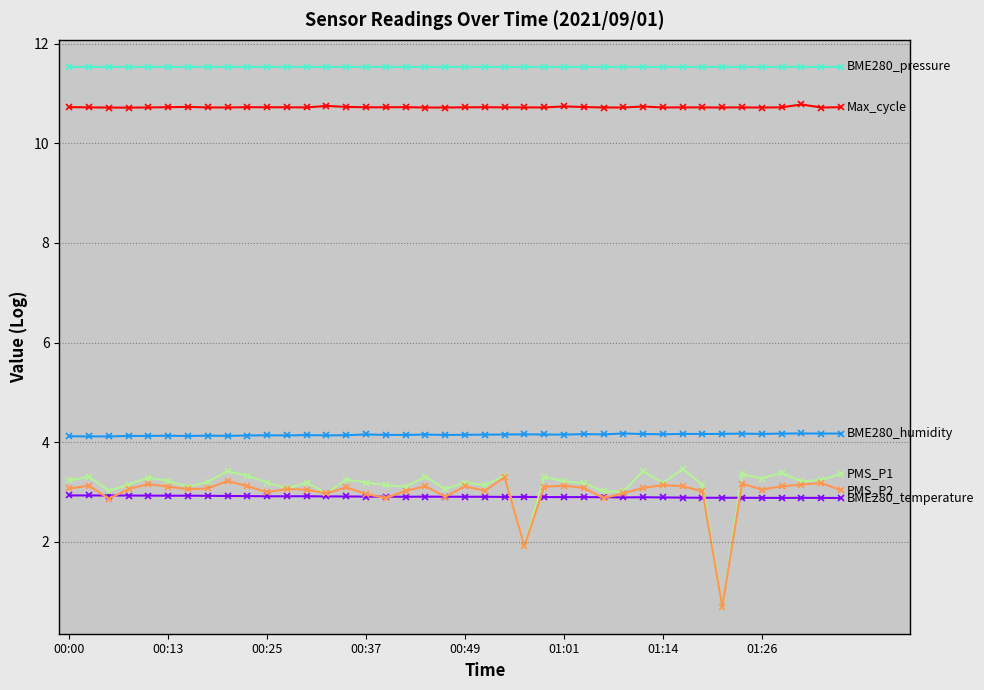

What is the minimum value shown in the chart?

0.7